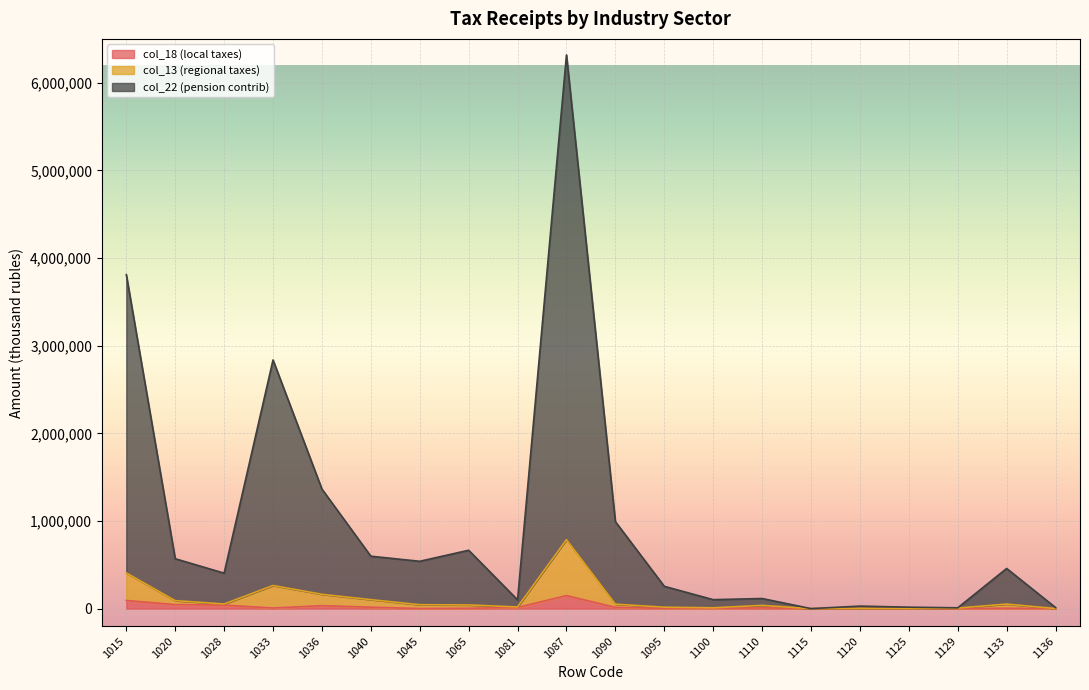

Rank the series at 1136 from lowest to highest value.

col_18 (local taxes), col_13 (regional taxes), col_22 (pension contrib)